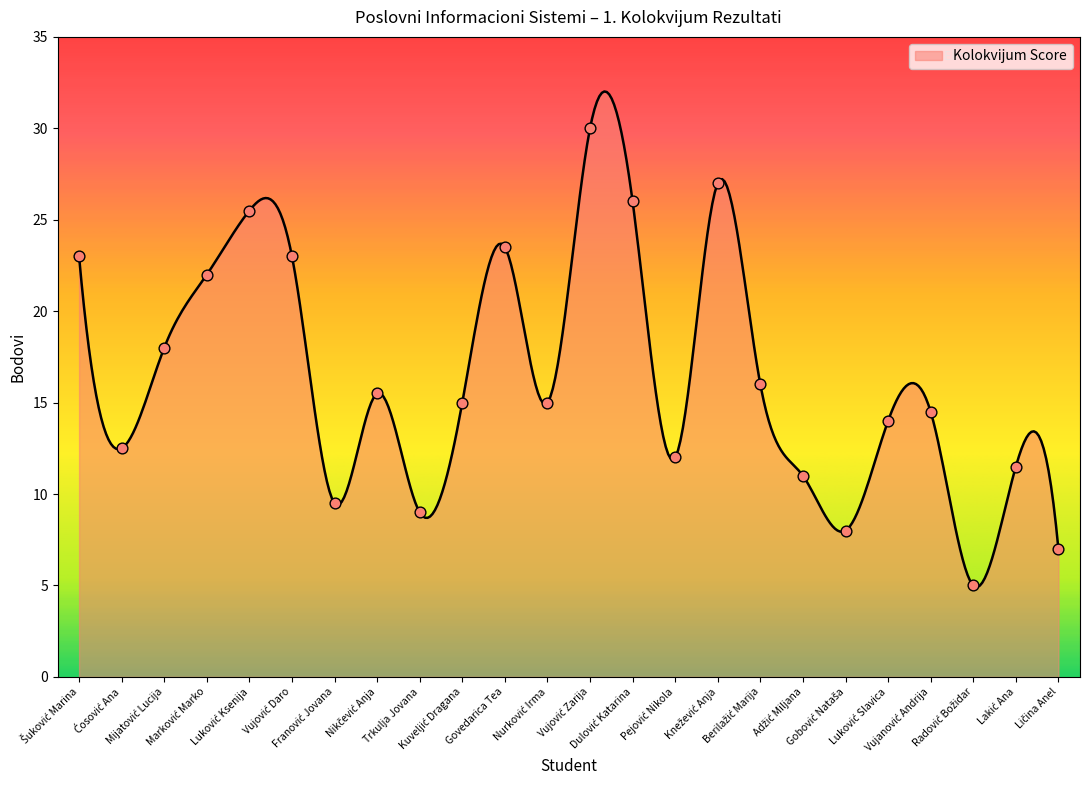

Approximately how many times larger is the value at Berilažić Marija compared to Knežević Anja?

0.6